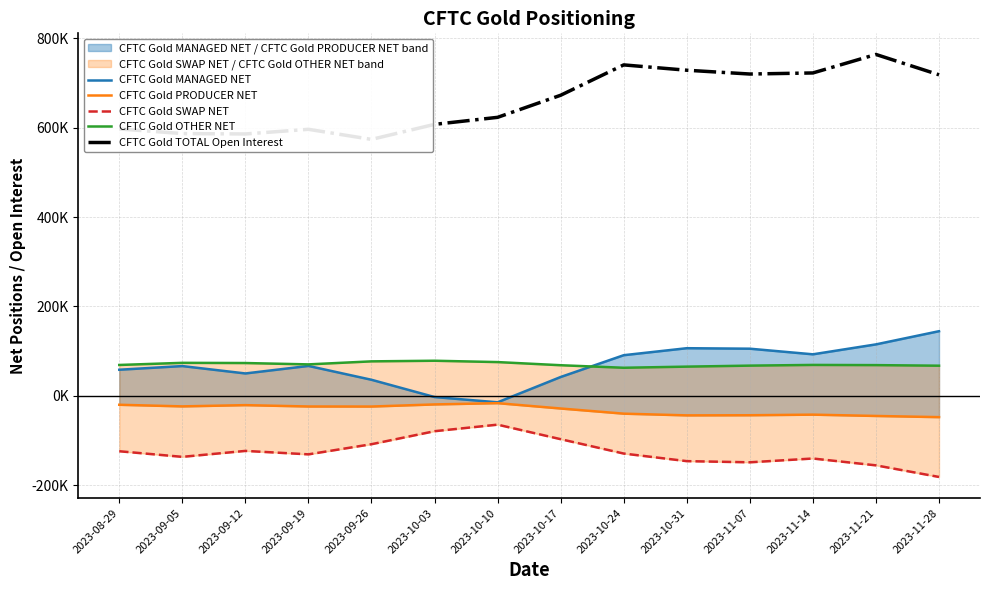

Between 2023-09-12 and 2023-10-24, which is larger?

2023-10-24